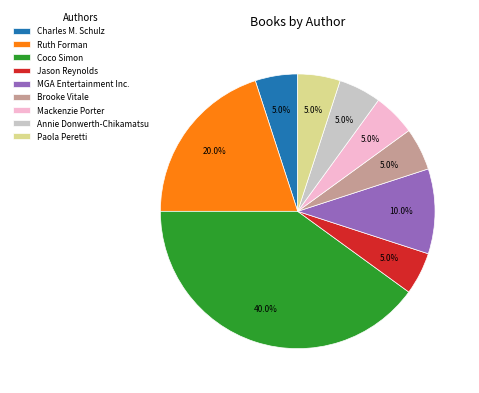

Does Annie Donwerth-Chikamatsu represent more than half of the total?

No